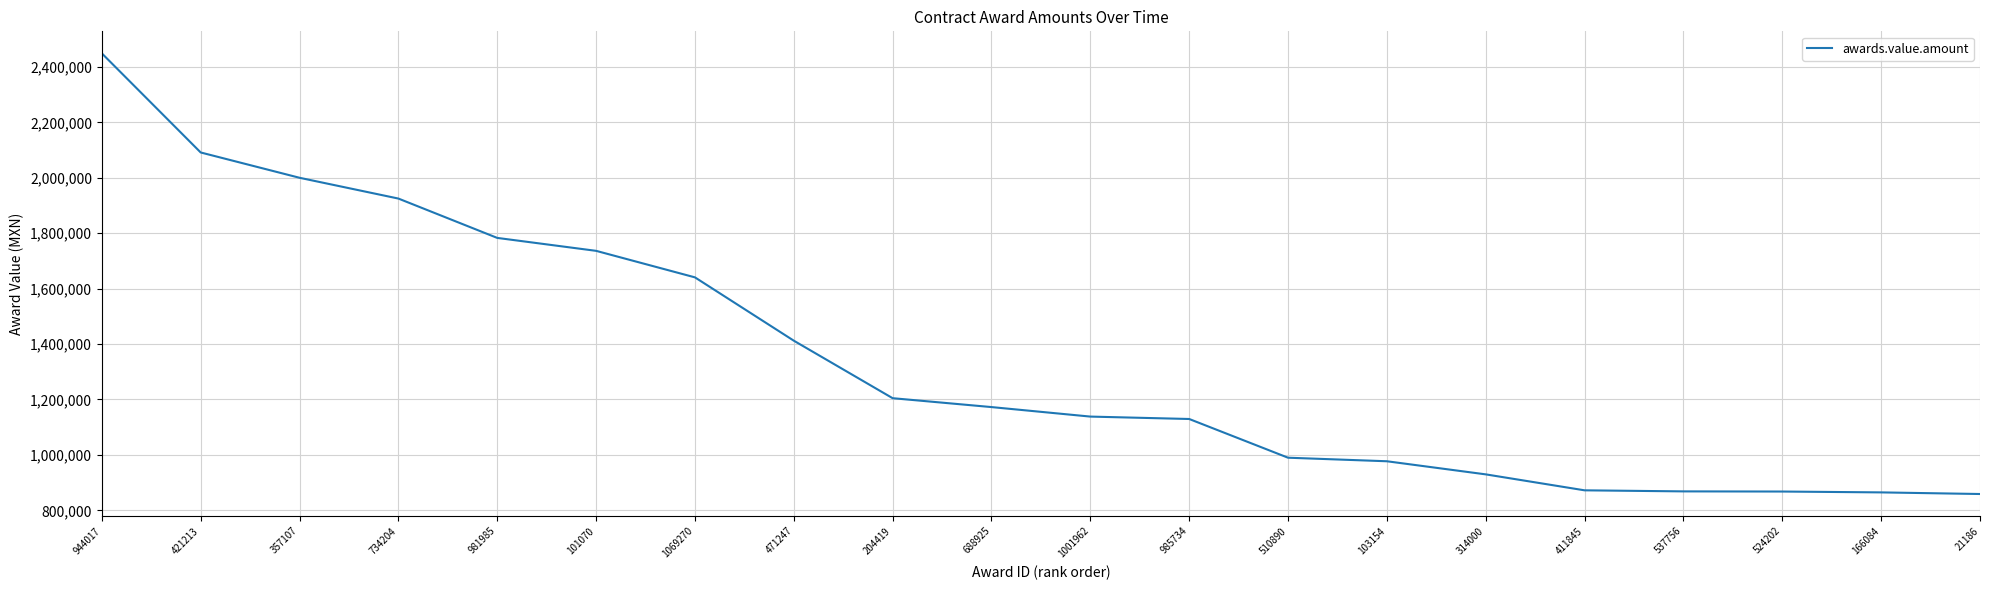

Is it true that the value at 103154 is 304035.4?

False